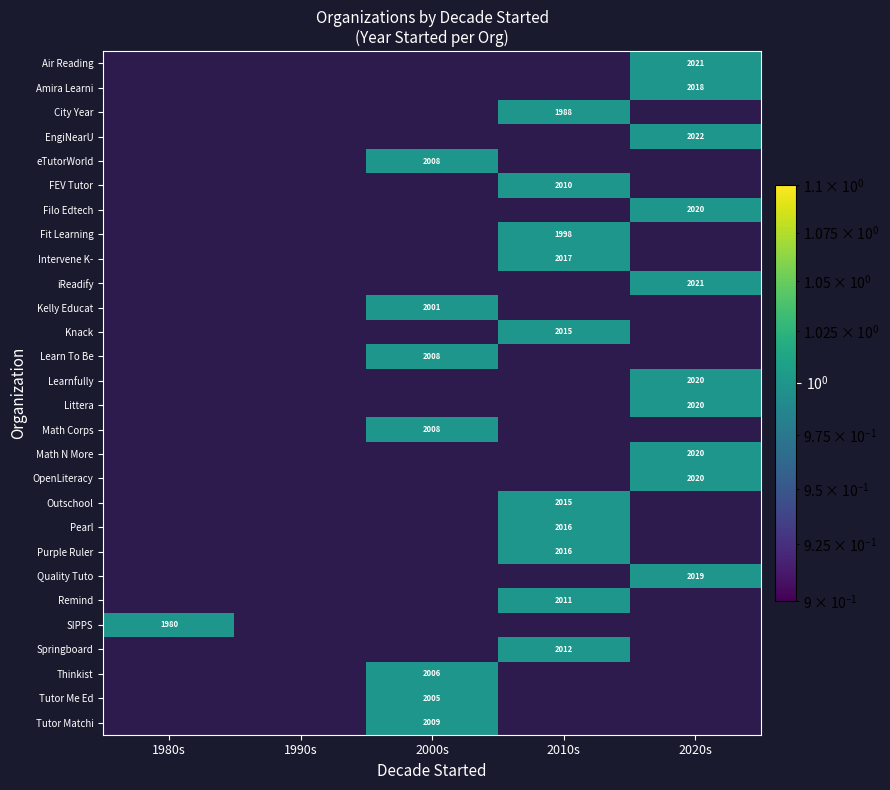

At which category is the sum across all series the highest?

2010s